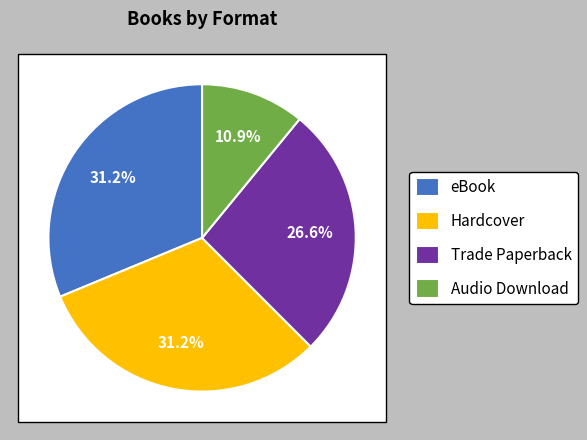

To the nearest percent, what is the difference between the eBook and Trade Paperback slice percentages?

5%